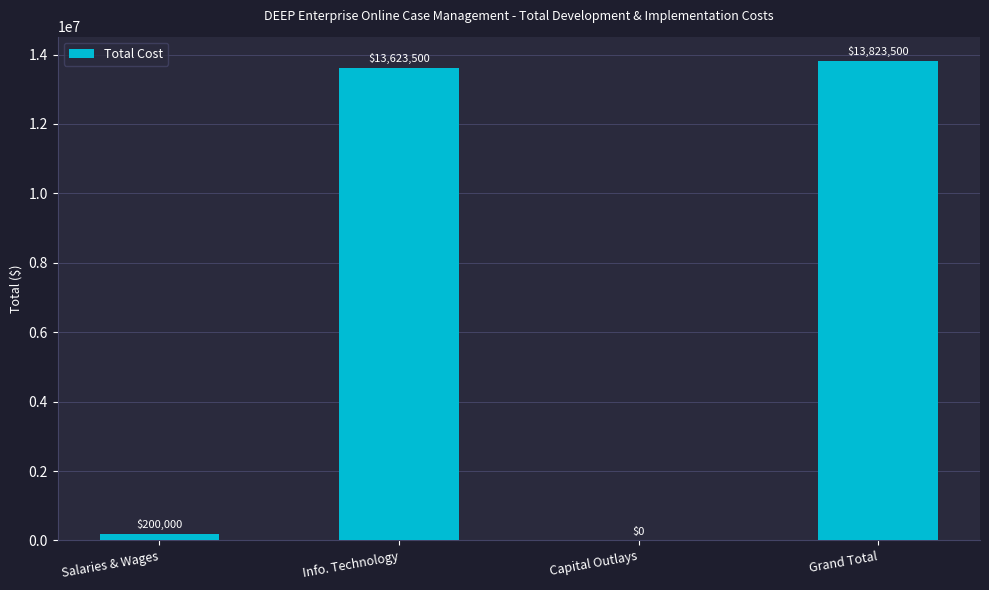

How many series are shown in this chart?

1